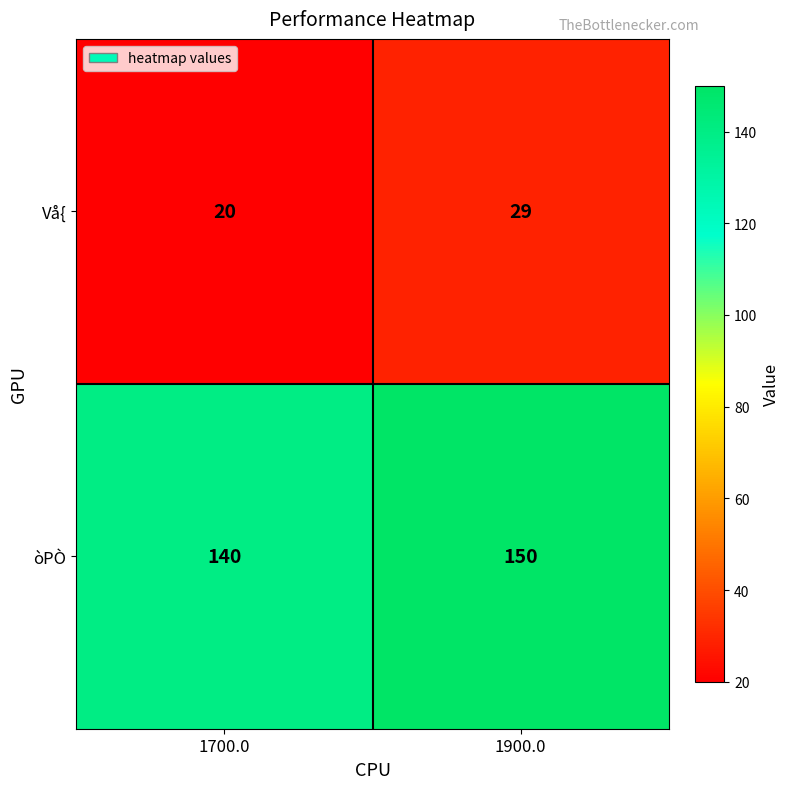

Rank the series at 1900.0 from lowest to highest value.

Vå{, òPÒ